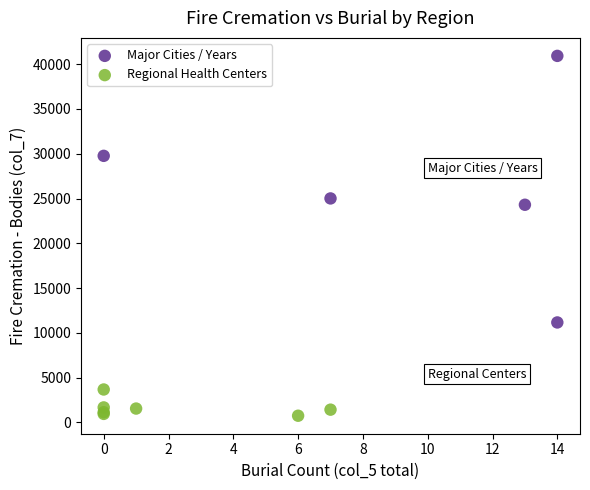

Which series reaches the minimum Y coordinate?

Regional Health Centers